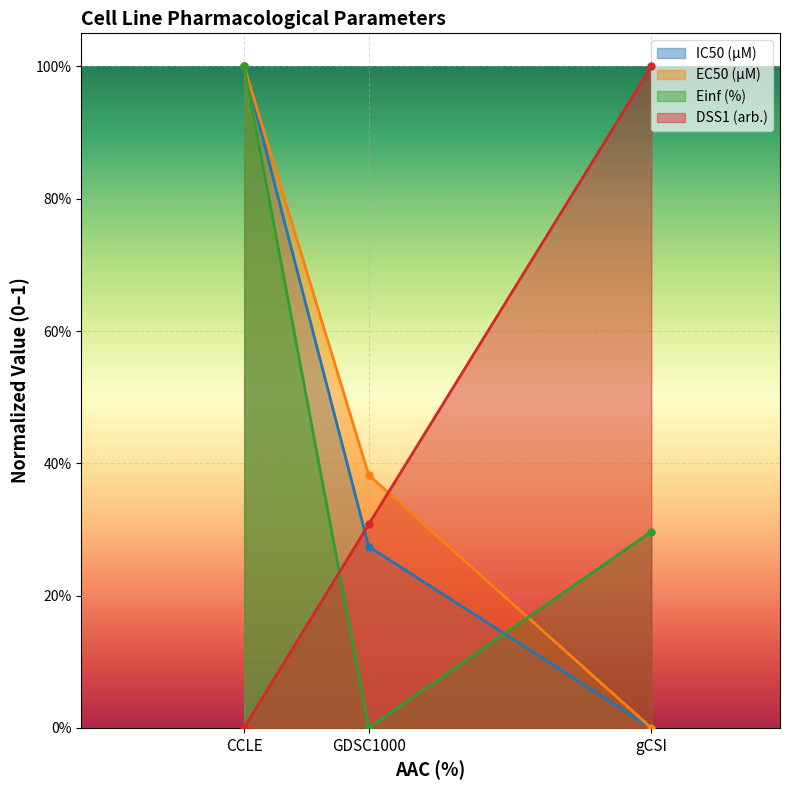

At how many categories does at least one series exceed 0?

3